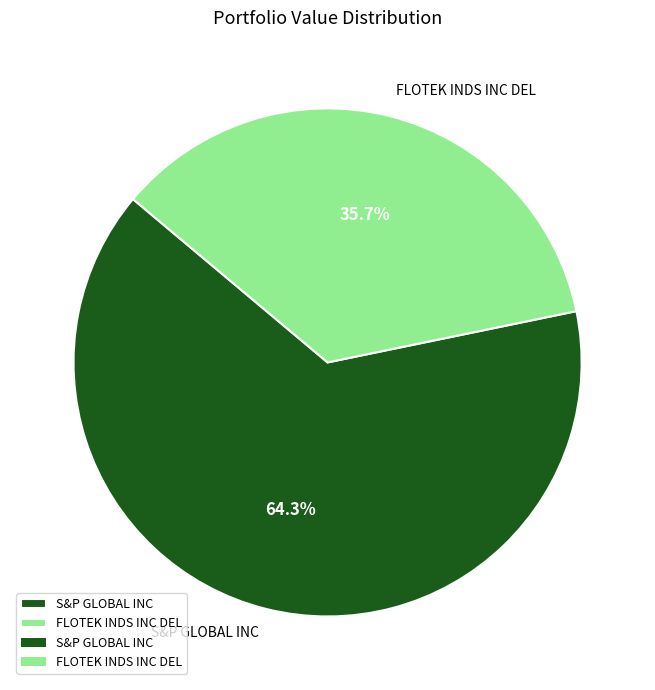

Is FLOTEK INDS INC DEL the majority of the pie?

No